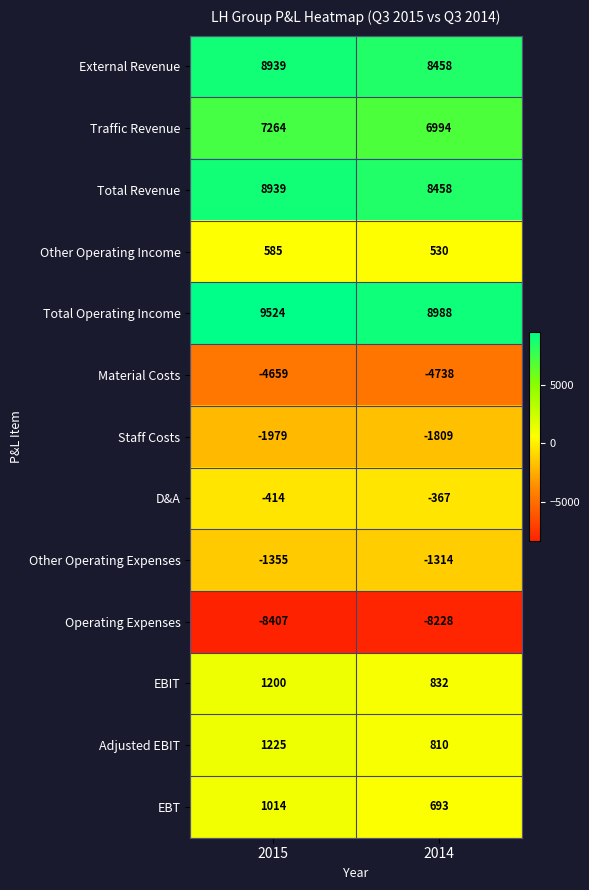

What is the sum of all Staff Costs values?

-3788